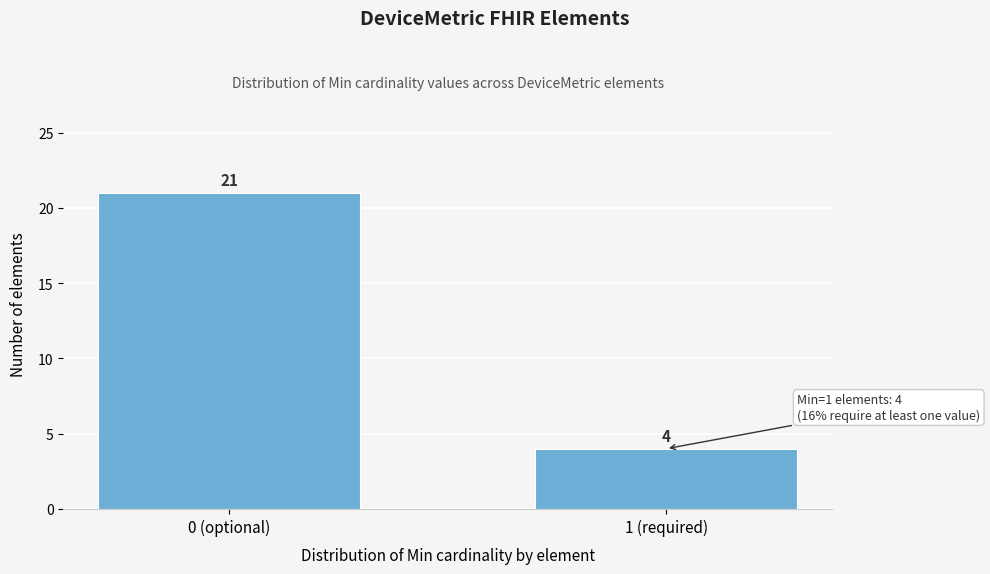

Reading left to right, list all the values displayed in this chart.

21	4